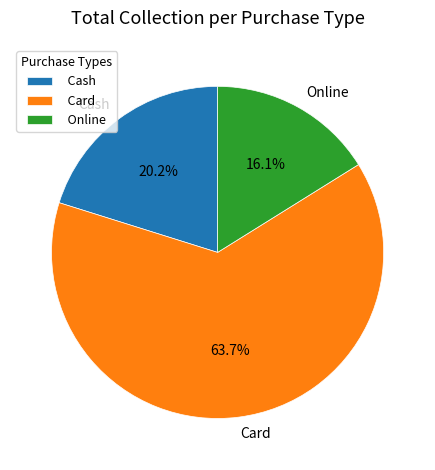

Combined, what portion of the pie is Cash and Card?

83.9%